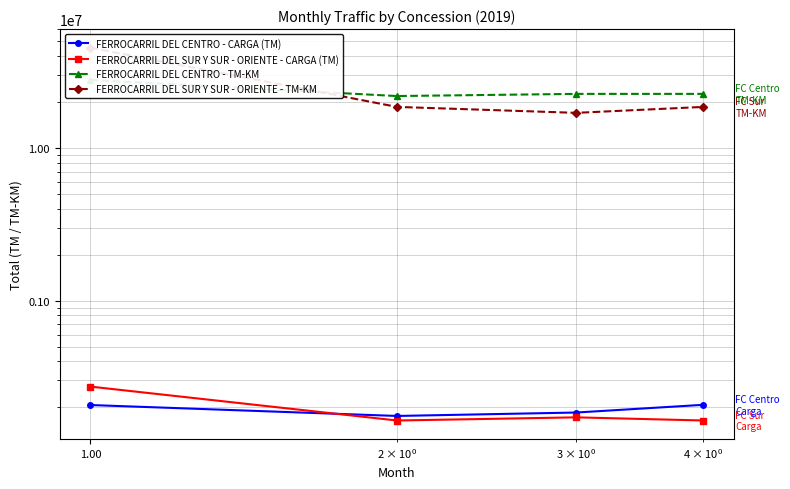

Does the chart display data point markers on the line(s)?

Yes